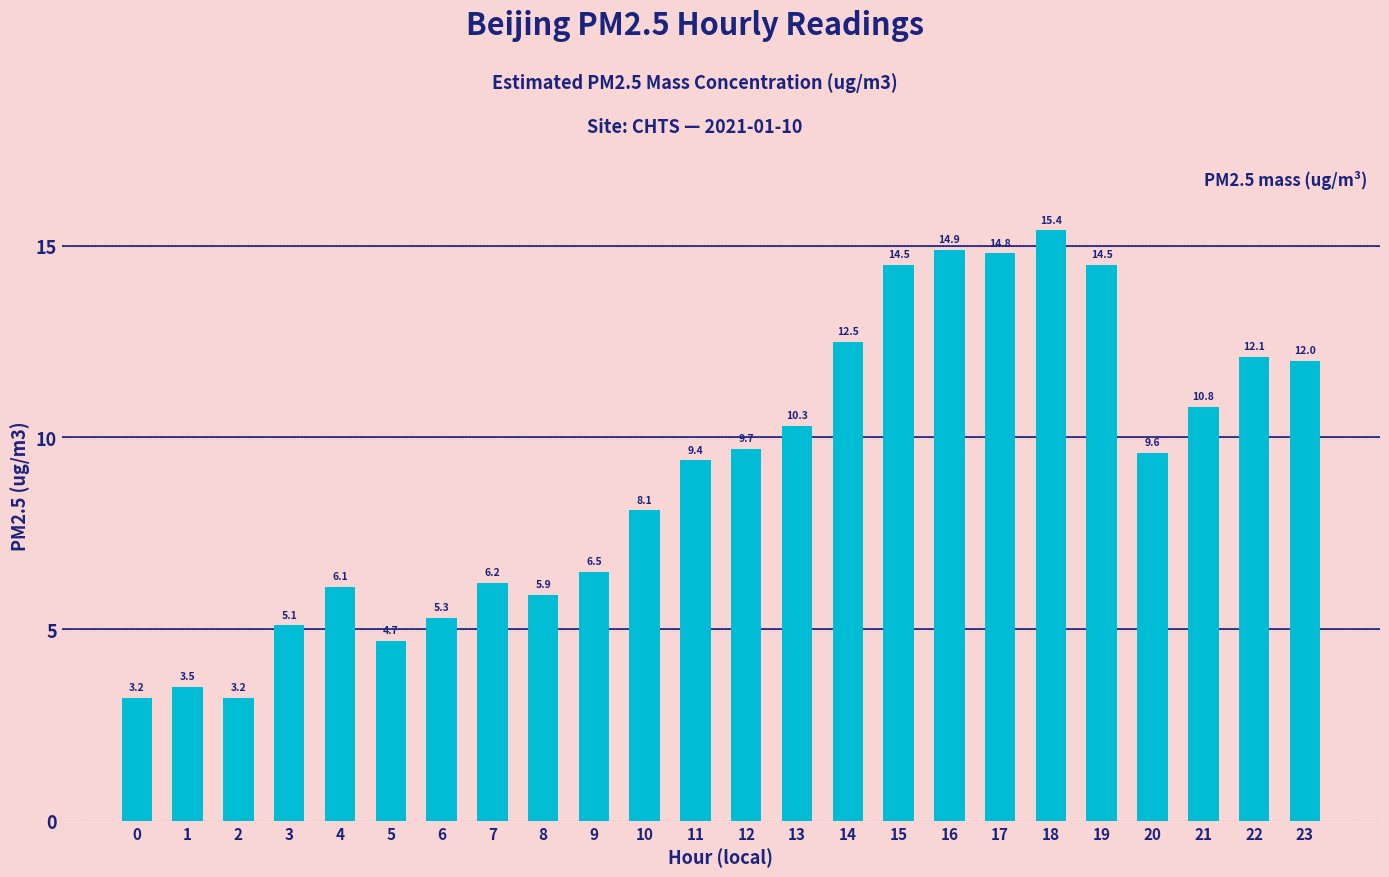

Which has a higher value, 9 or 13?

13